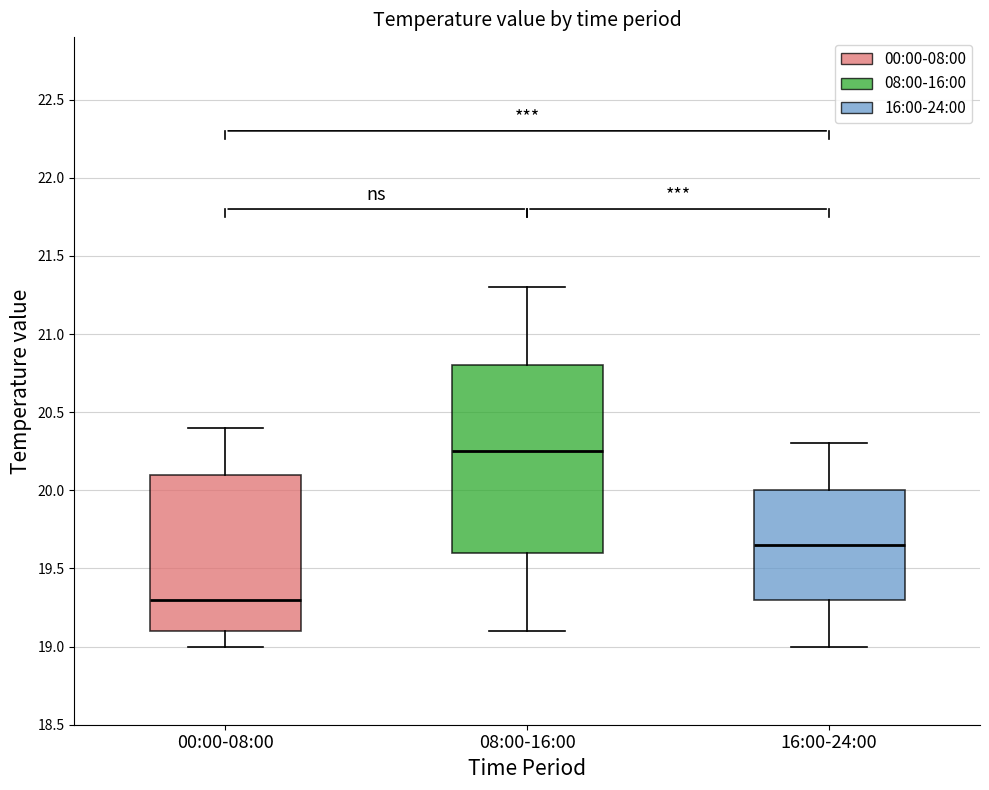

Comparing the boxes themselves (not the whiskers), which one is the tallest?

08:00-16:00